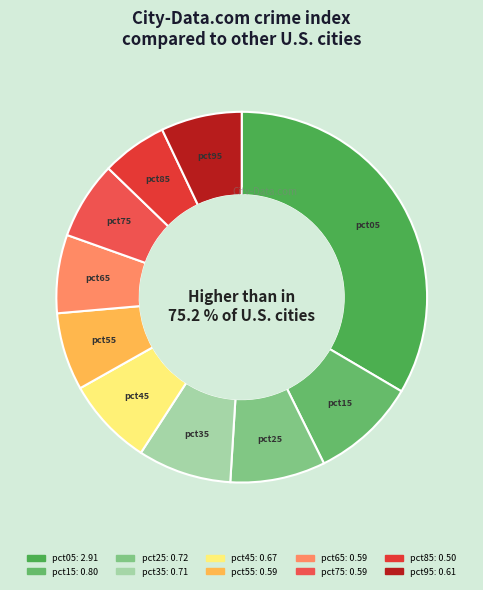

Between pct25 and pct95, which is larger?

pct25